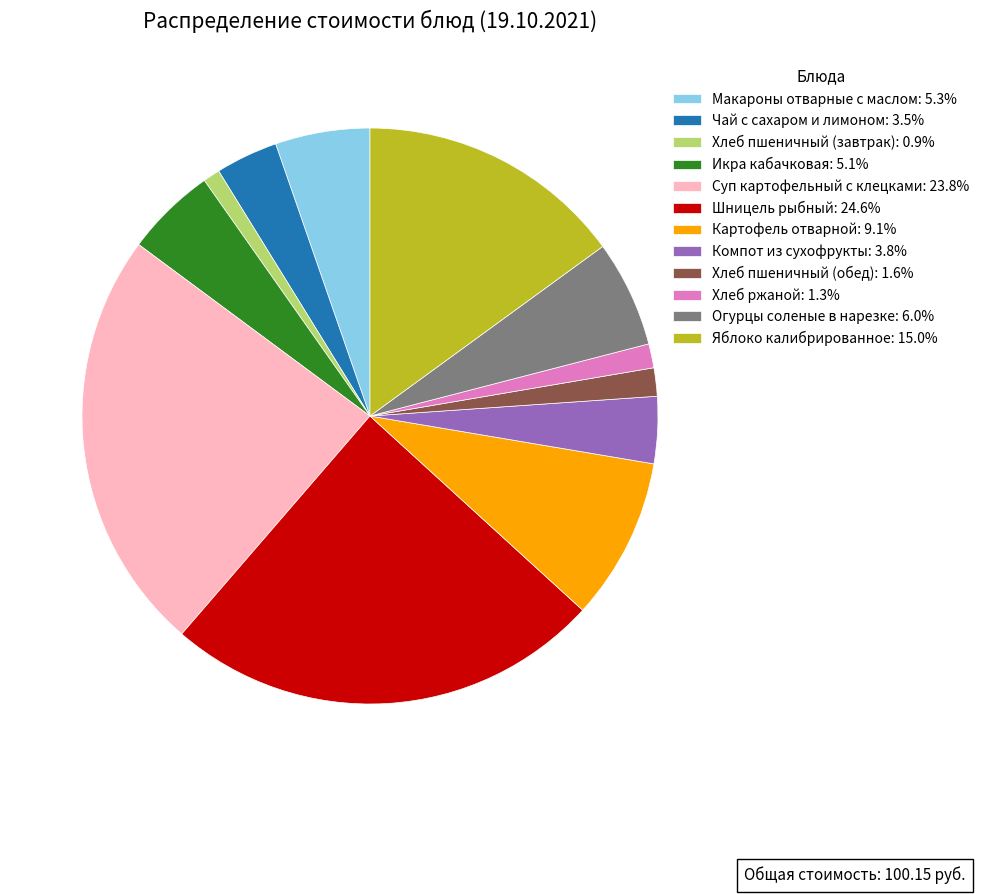

Does Хлеб пшеничный (завтрак) represent more than half of the total?

No